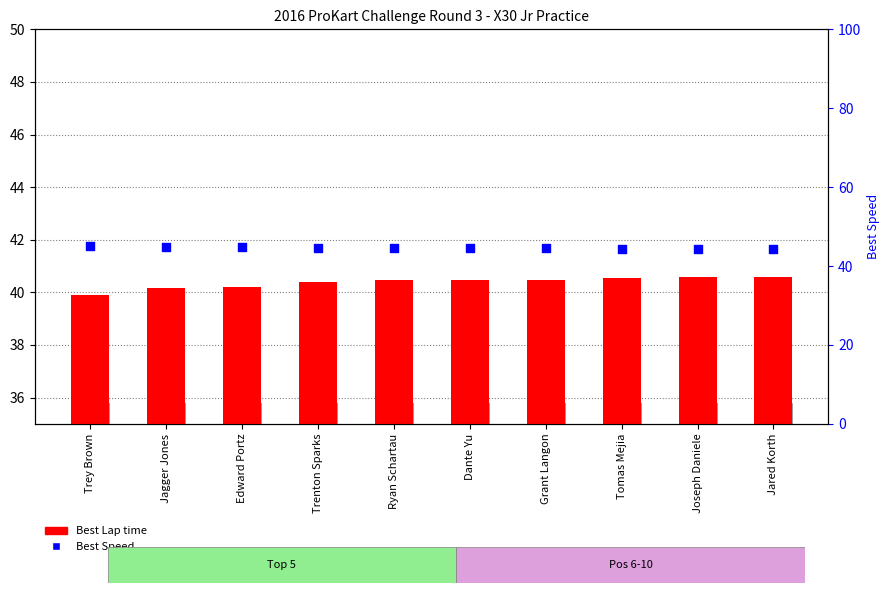

What are all the series names shown in the legend?

Best Lap time, Best Speed